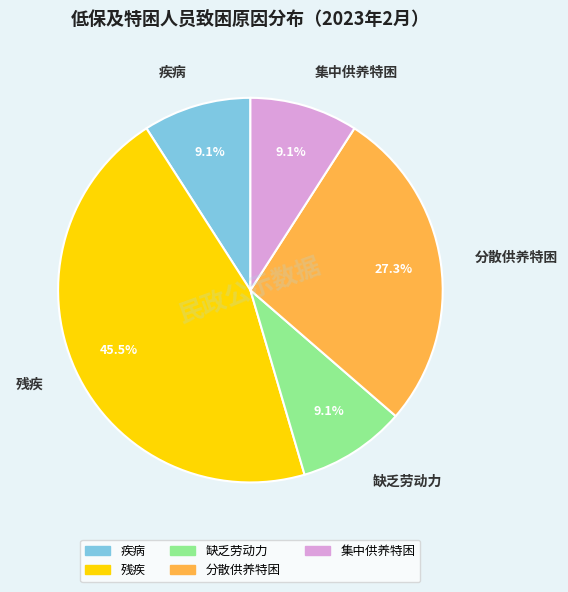

Is there any slice that represents more than half of the pie?

No